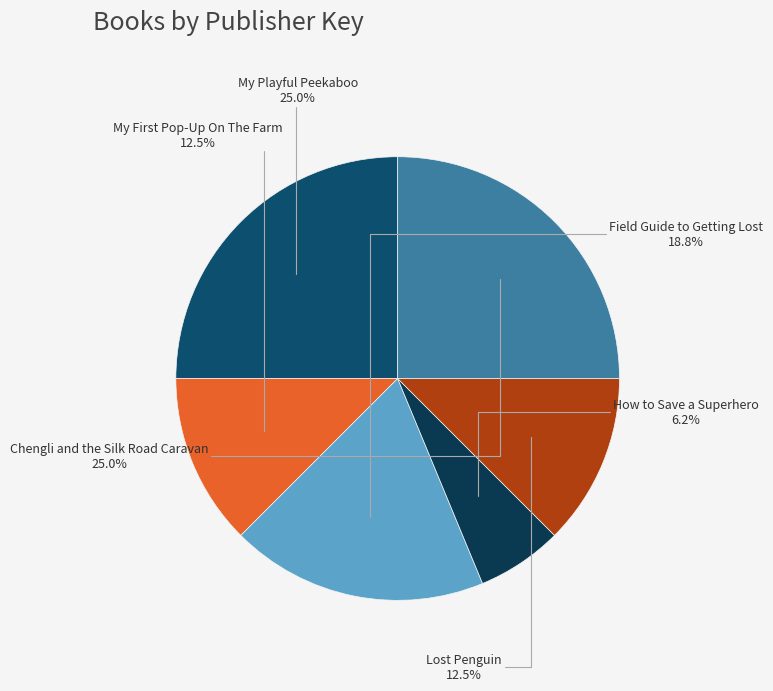

How many segments does this pie chart have?

6